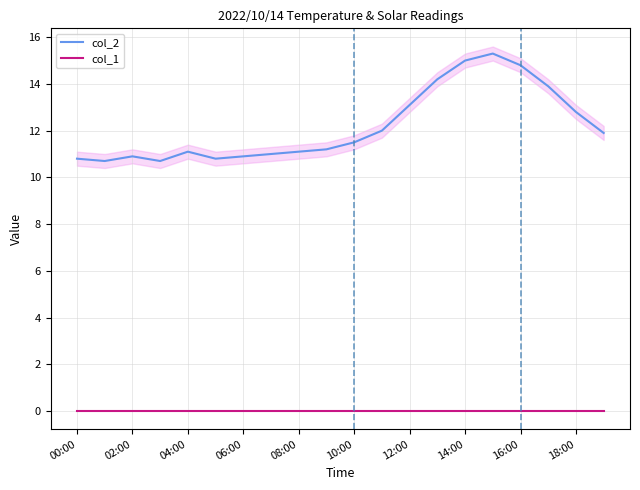

Which category has the highest value in the col_1 series?

00:00